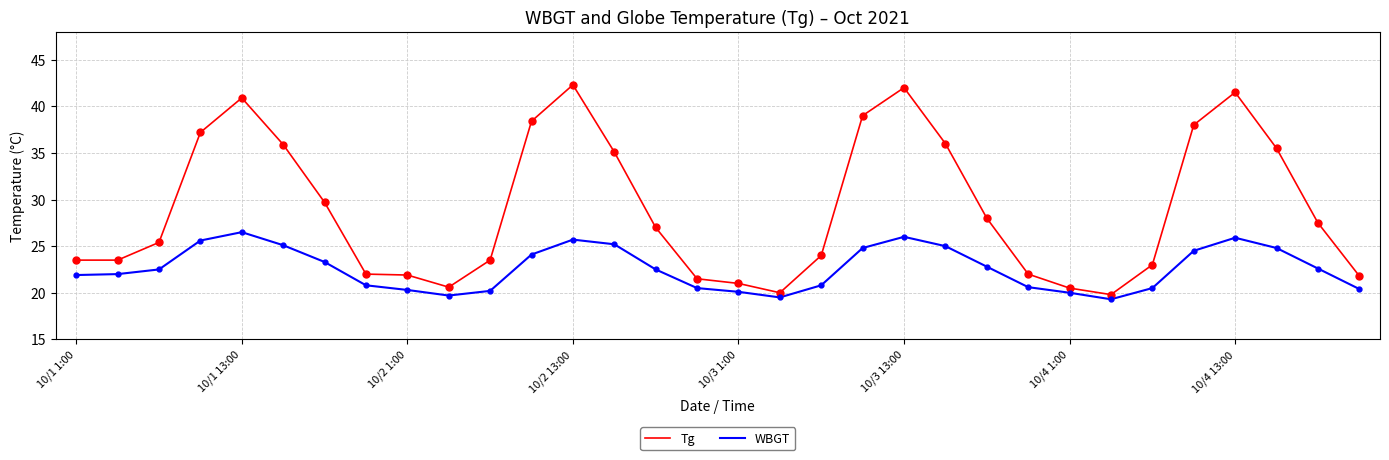

What is the minimum value shown in the chart?

19.3